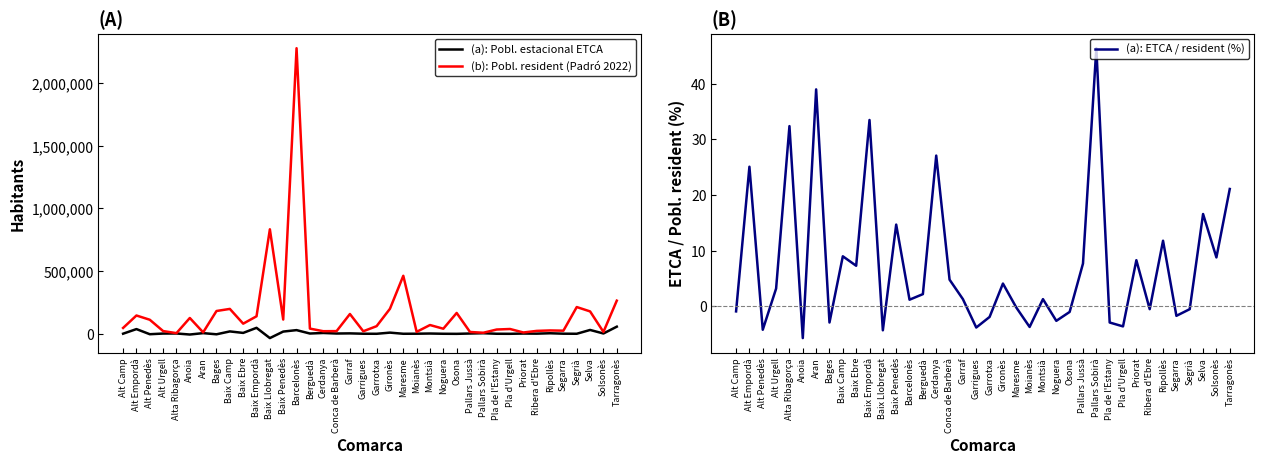

At which category does (b): Pobl. resident (Padró 2022) reach its first local valley?

Alta Ribagorça